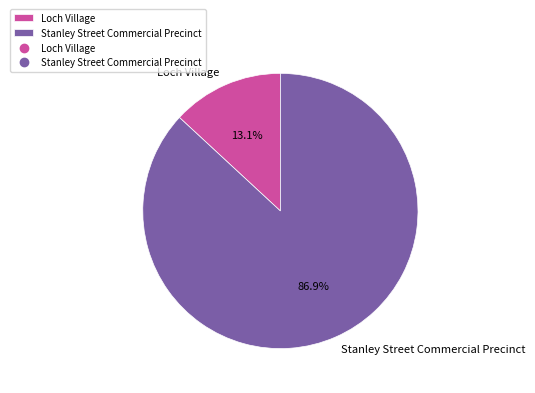

Count the number of slices in the pie.

2